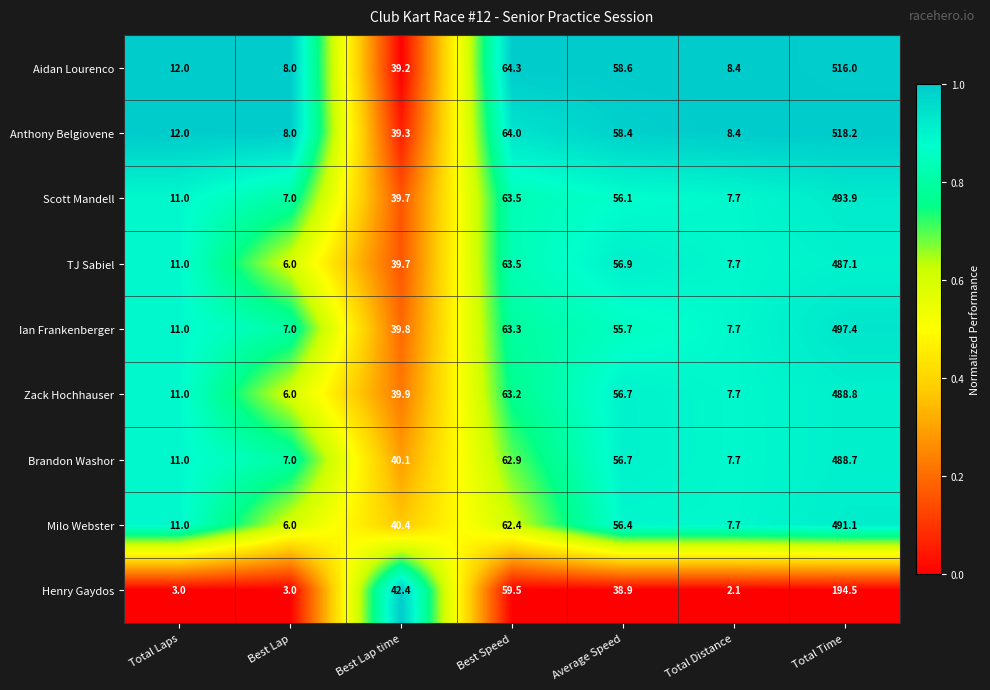

Where does the Ian Frankenberger series first go above 39?

Best Lap time